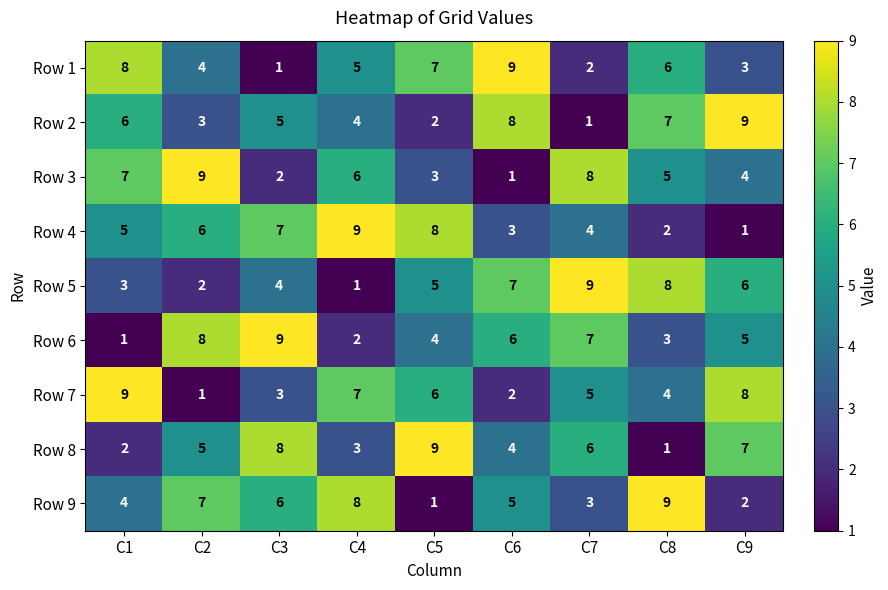

Count the number of categories in the chart.

9